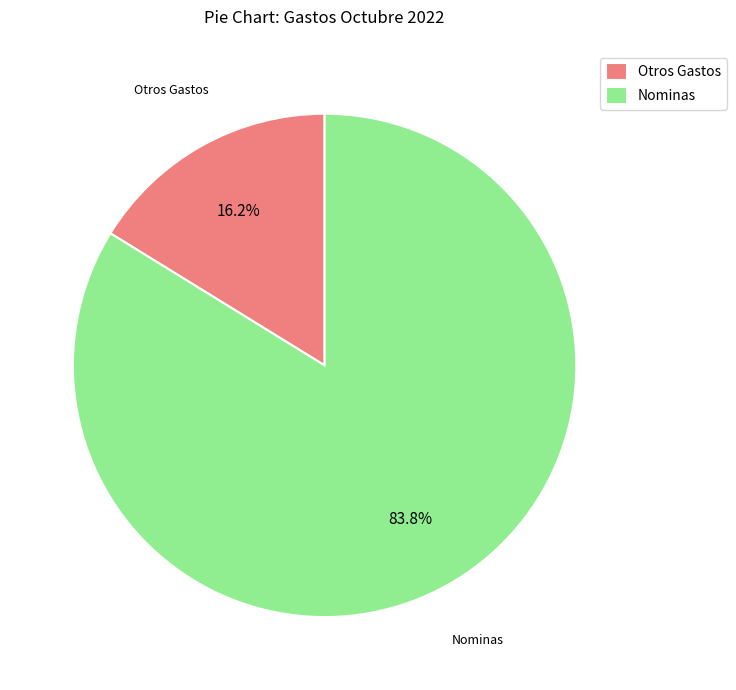

Which has a higher value, Nominas or Otros Gastos?

Nominas